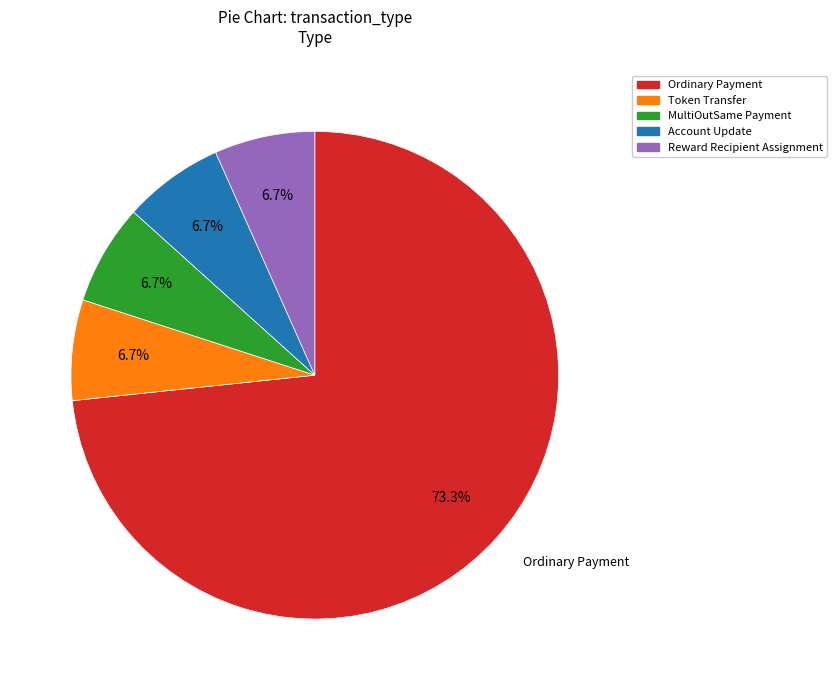

Do Reward Recipient Assignment and Account Update together represent more than half of the pie?

No